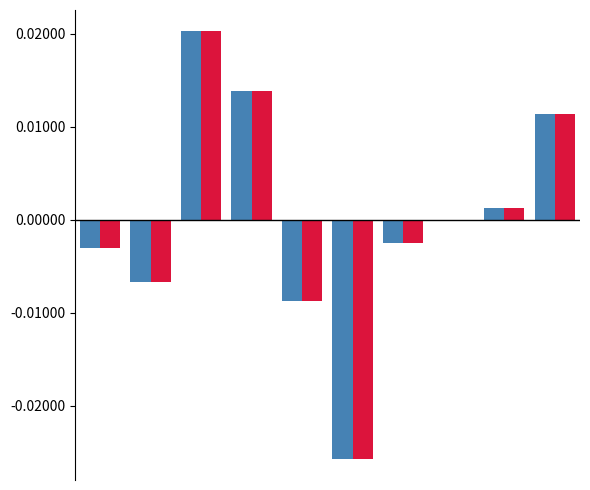

How many series are shown in this chart?

2